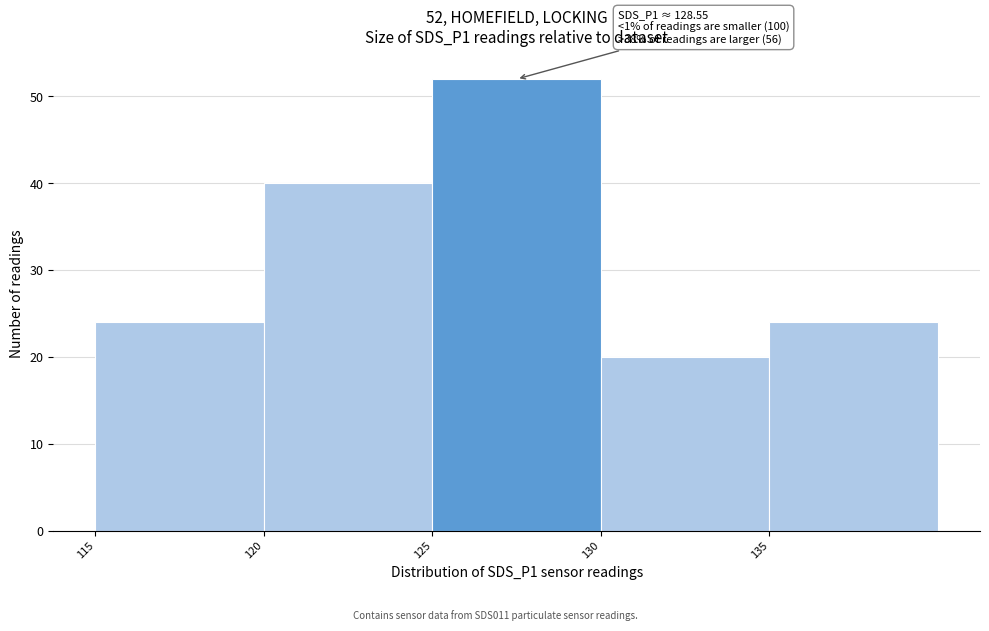

Over which range of the x-axis is the bar tallest?

125 to 130